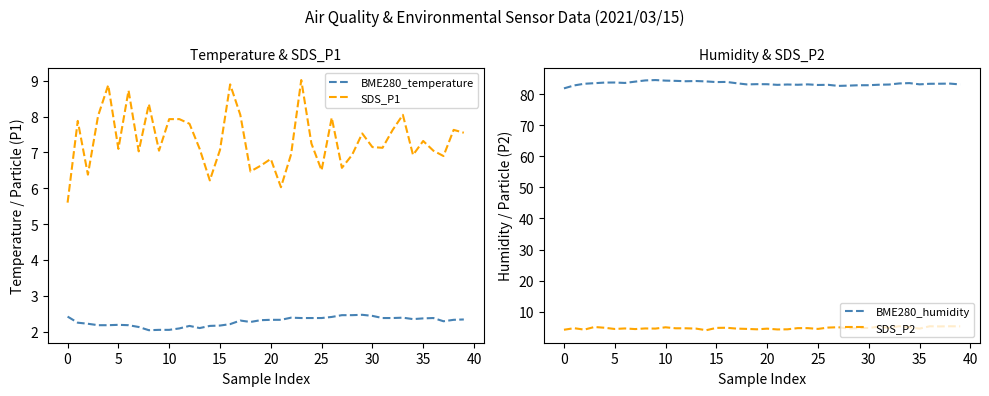

Count the number of categories in the chart.

40